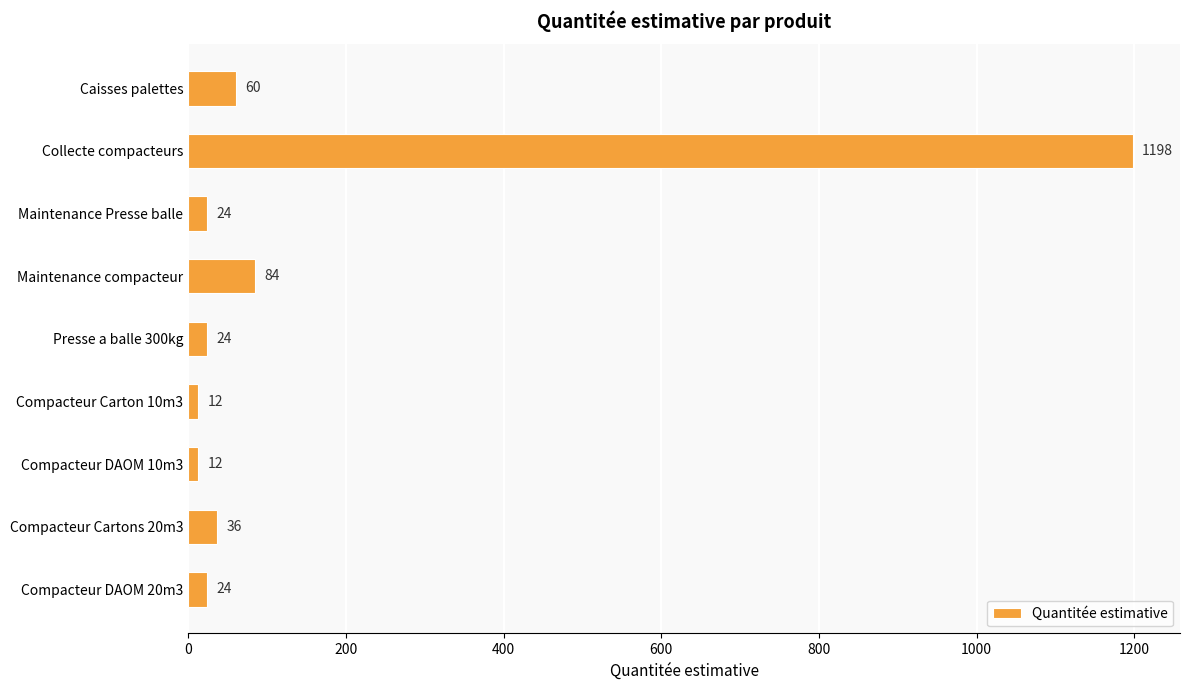

The value at Compacteur Cartons 20m3 is 36. True or false?

True